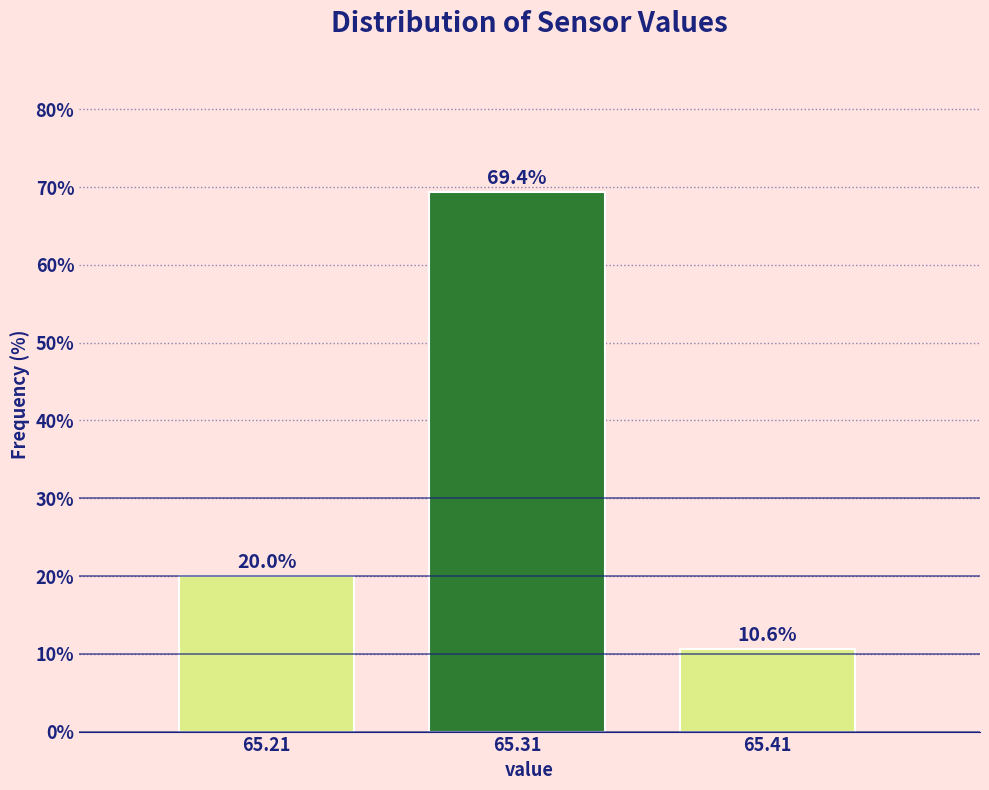

Reading left to right, transcribe all the data shown in this chart.

20.0	69.4	10.6